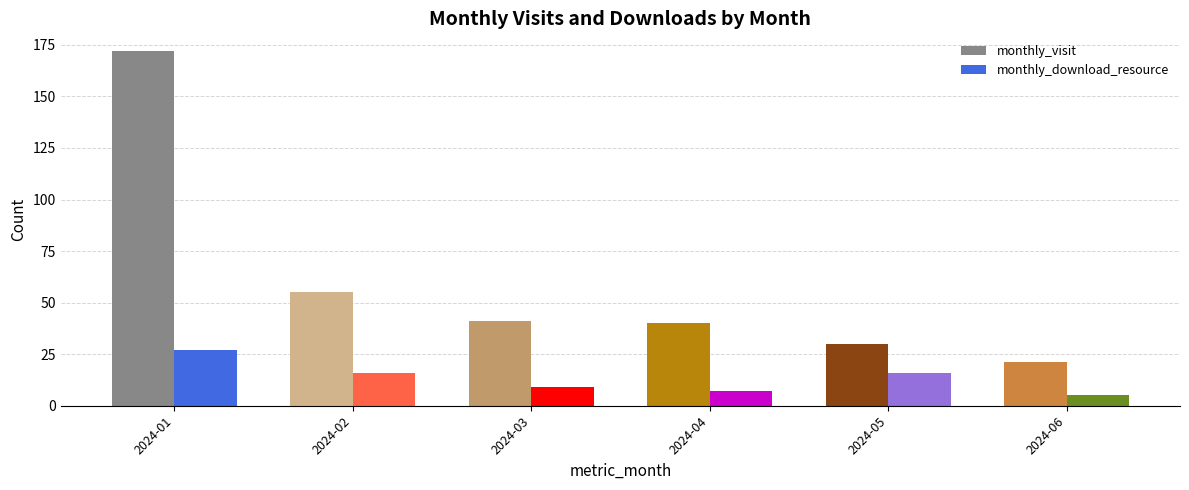

What is the highest value of the monthly_visit series?

172